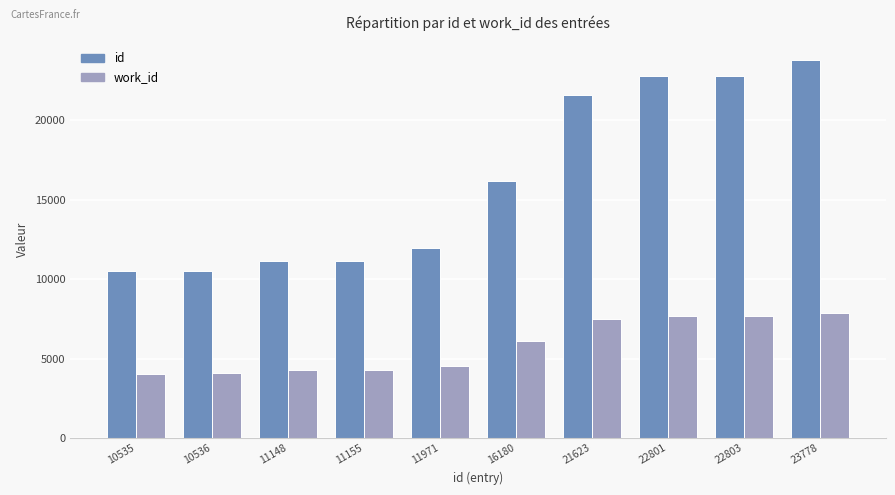

How many data points in id are less than 16180?

5